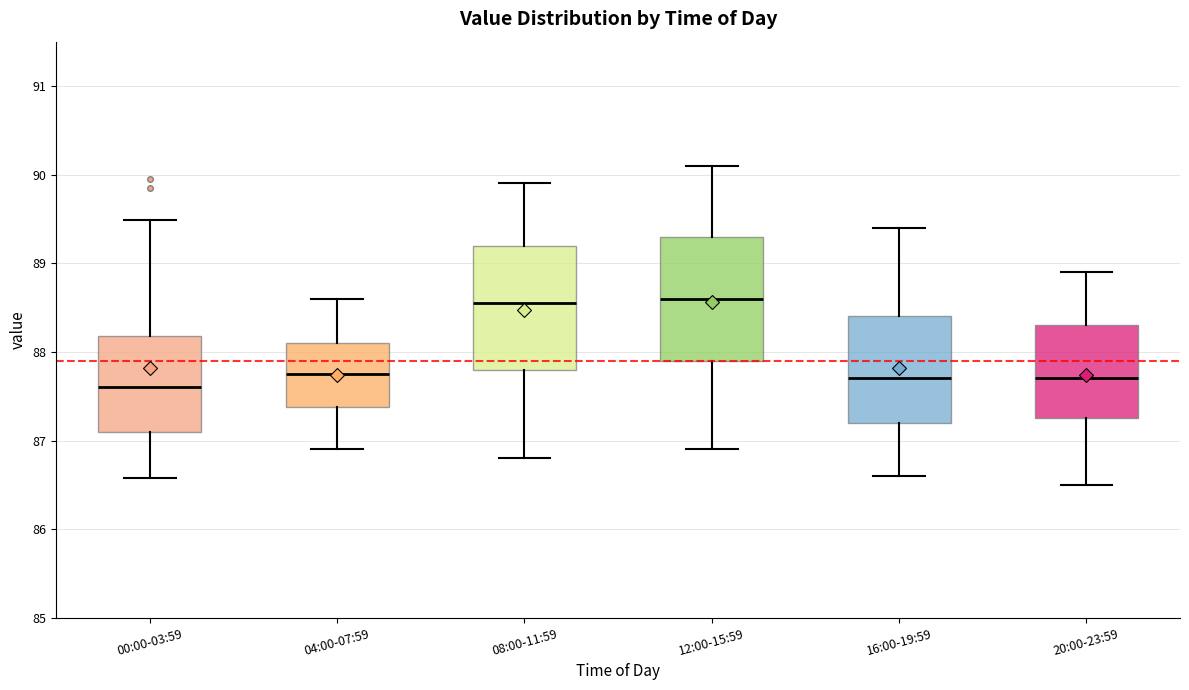

Reading left to right, transcribe this box plot: for each box, give where its median line is, the range the box spans, and where its two whiskers end, as read against the y-axis. The values are not printed on the chart, so give them approximately, as read against the axis.

00:00-03:59: median 87.6, box 87.1 to 88.2, whiskers 86.6 to 89.5
04:00-07:59: median 87.8, box 87.4 to 88.1, whiskers 86.9 to 88.6
08:00-11:59: median 88.6, box 87.8 to 89.2, whiskers 86.8 to 89.9
12:00-15:59: median 88.6, box 87.9 to 89.3, whiskers 86.9 to 90.1
16:00-19:59: median 87.7, box 87.2 to 88.4, whiskers 86.6 to 89.4
20:00-23:59: median 87.7, box 87.3 to 88.3, whiskers 86.5 to 88.9